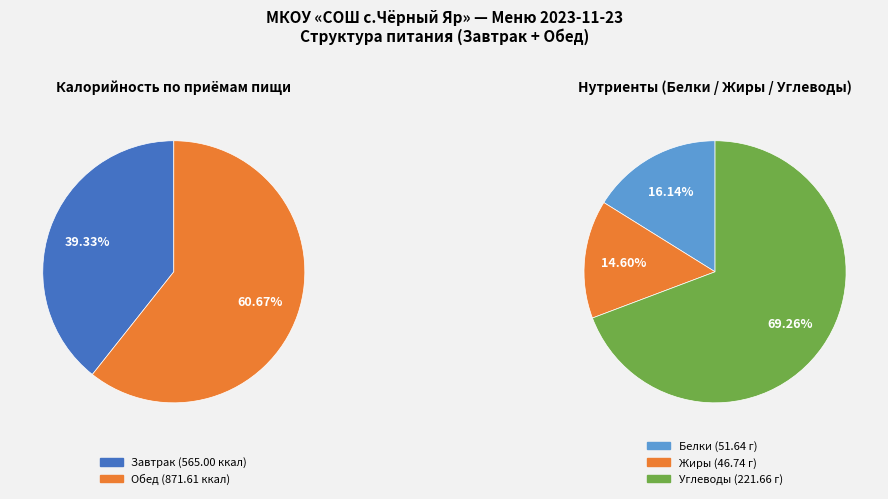

How many slices are in this pie chart?

2